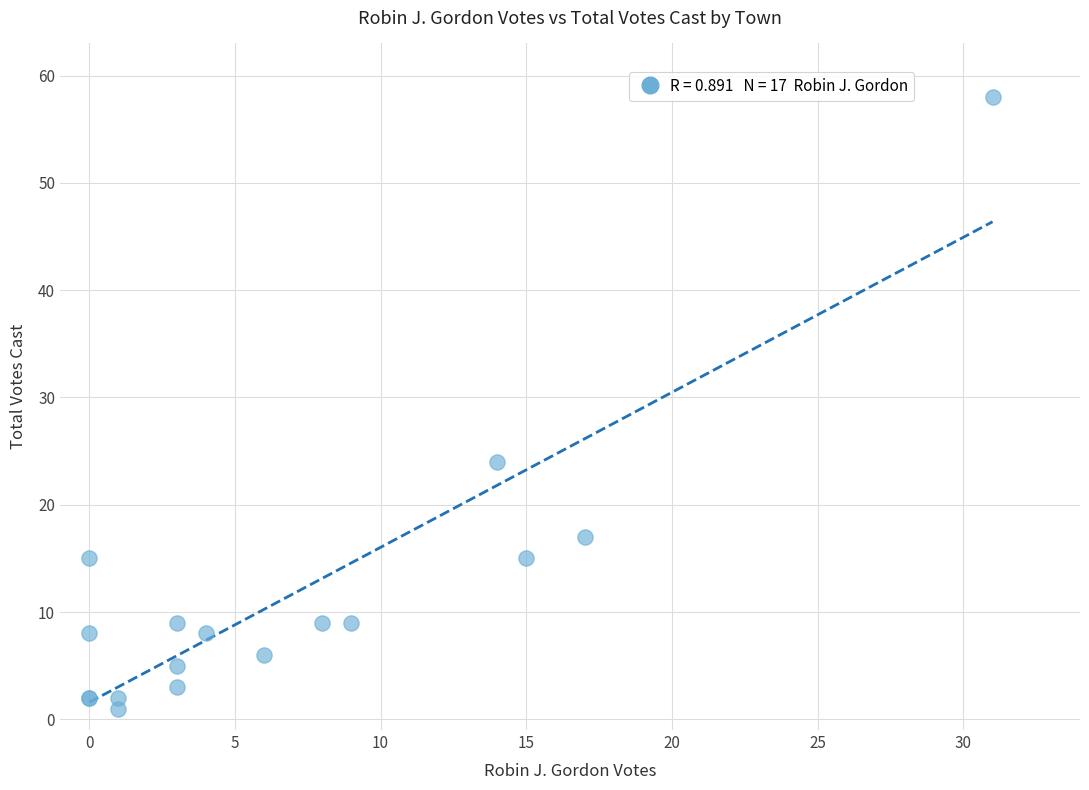

What Y value in the scatter plot is closest to 29?

24